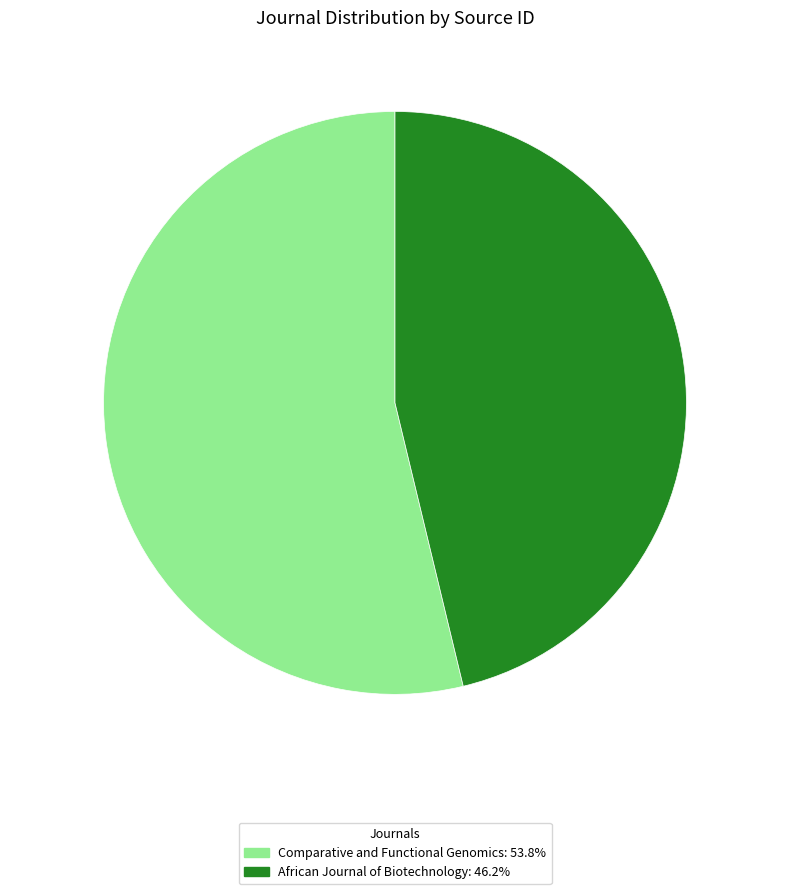

What is the ratio of the value at Comparative and Functional Genomics to the value at African Journal of Biotechnology?

1.2